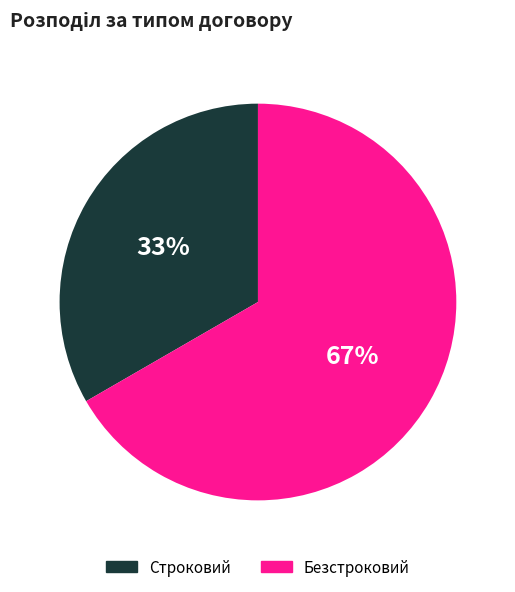

Which category has the biggest portion of the pie?

Безстроковий